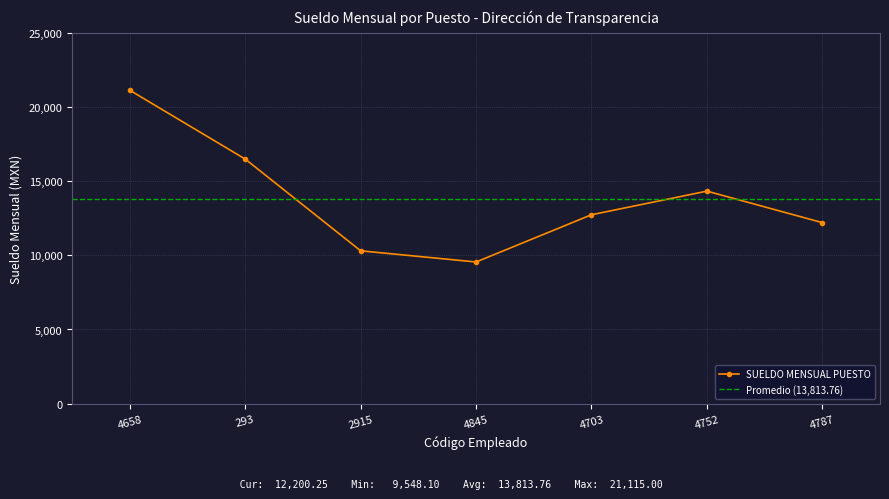

At which category does the chart reach its peak across all series?

4658